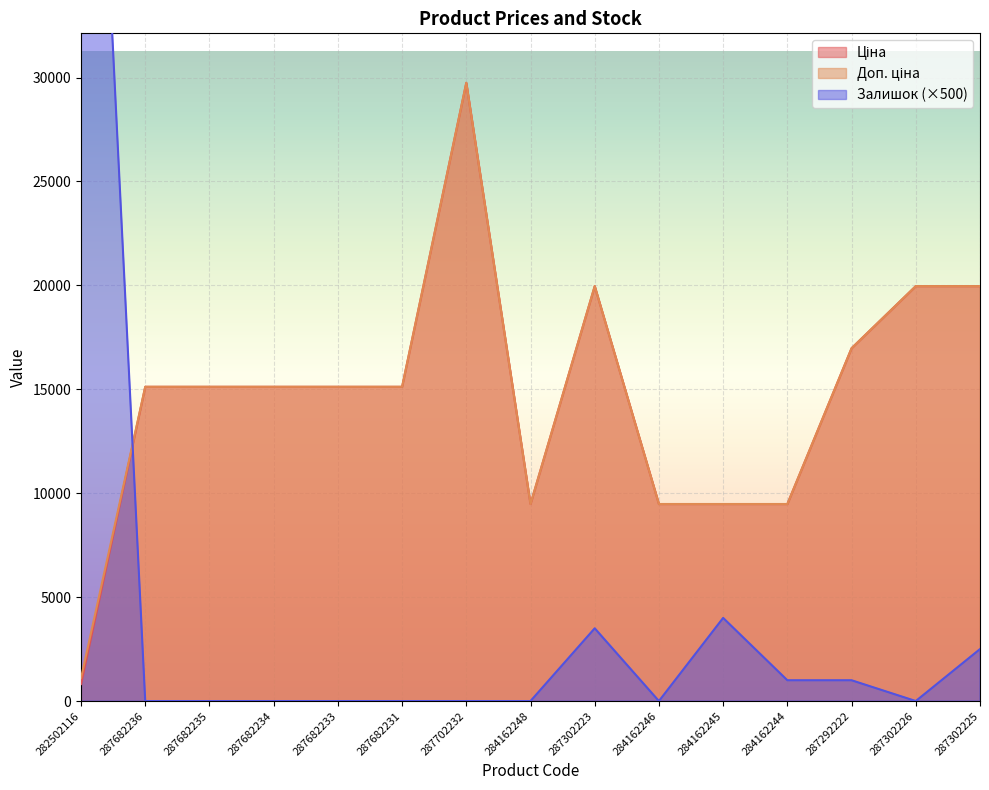

What is the average value of the Доп. ціна series?

14749.7